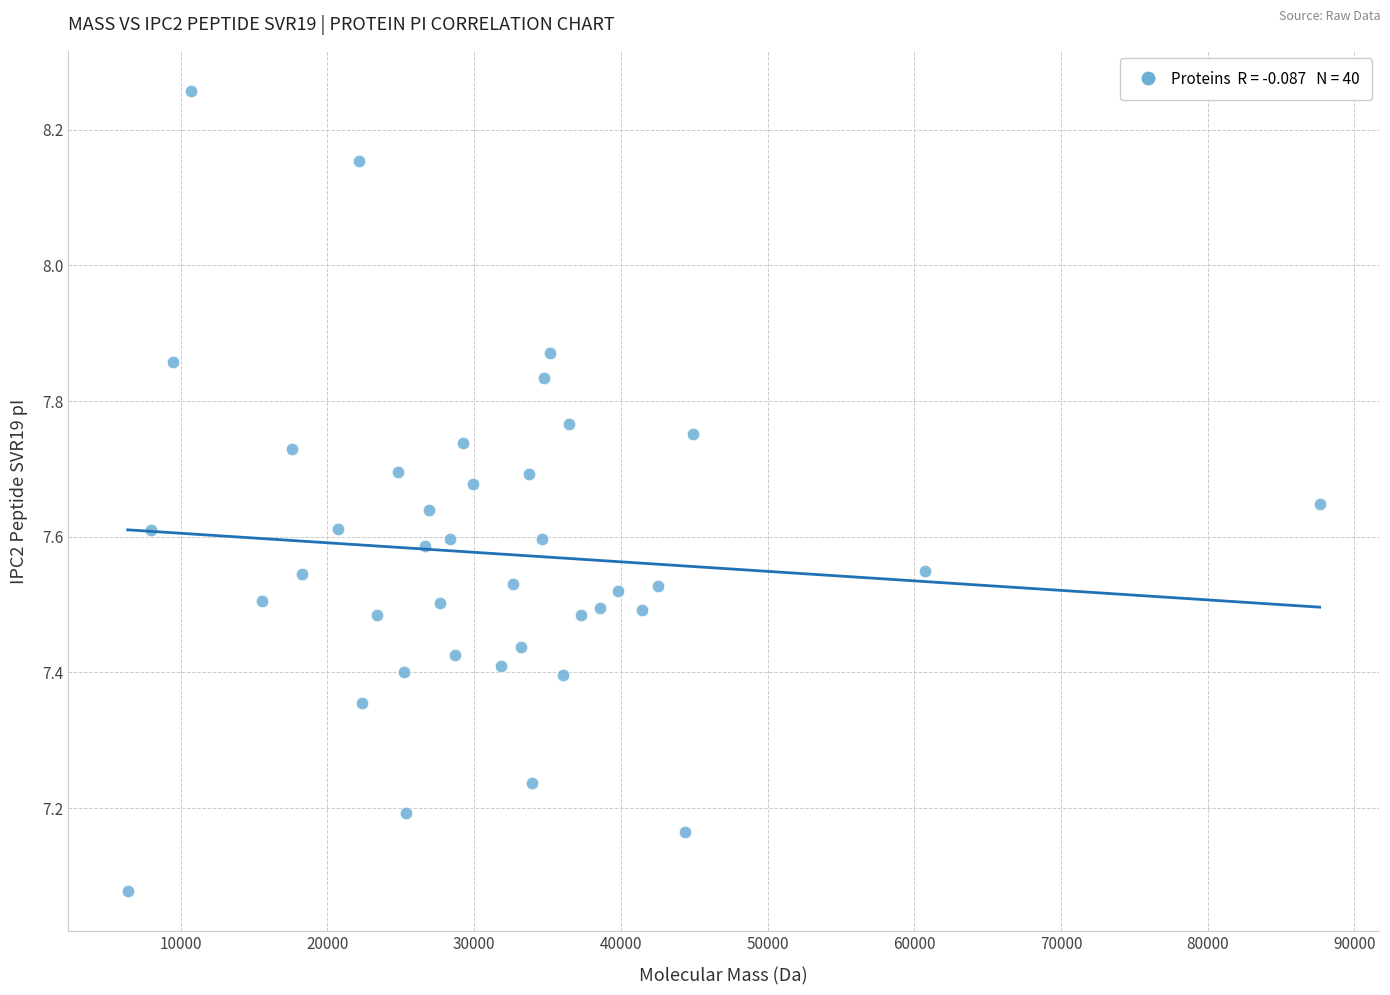

What is the range of X values (max minus min)?

81243.7